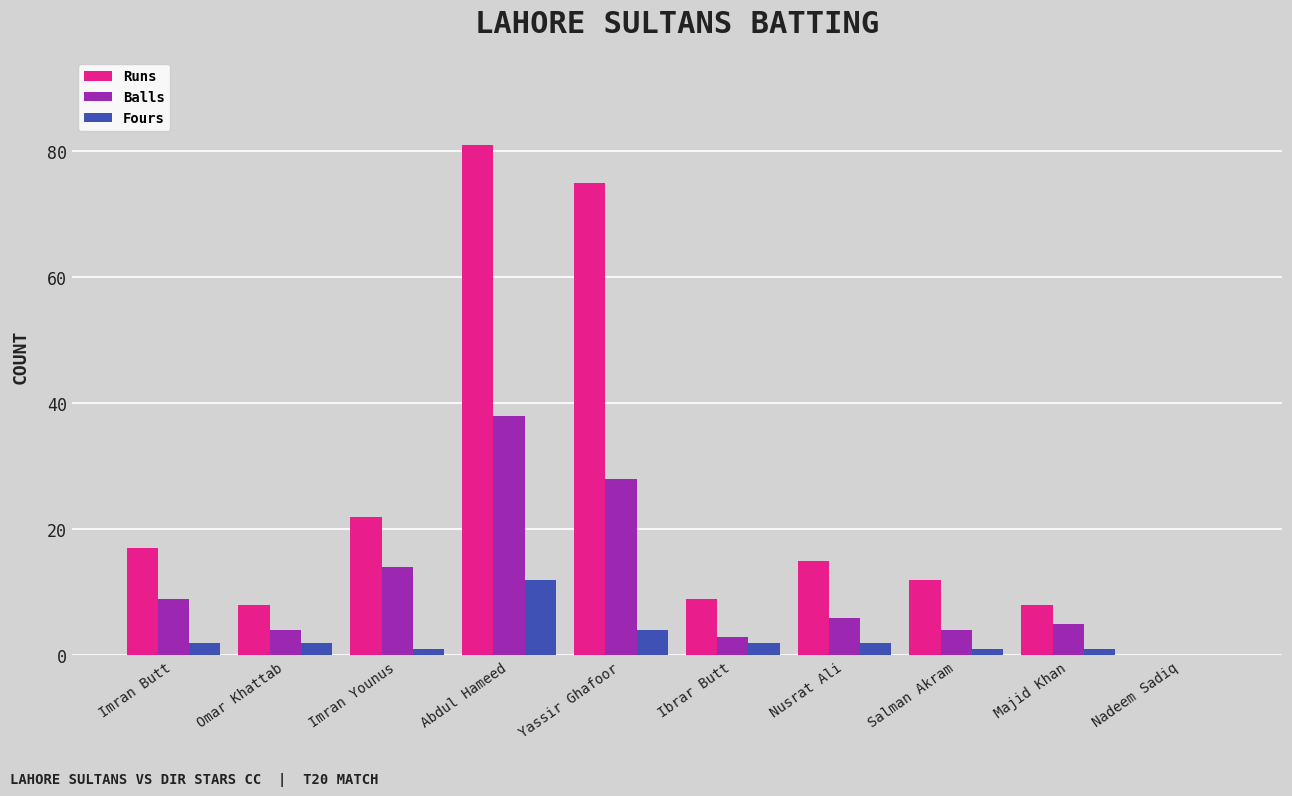

Count the number of categories in the chart.

10